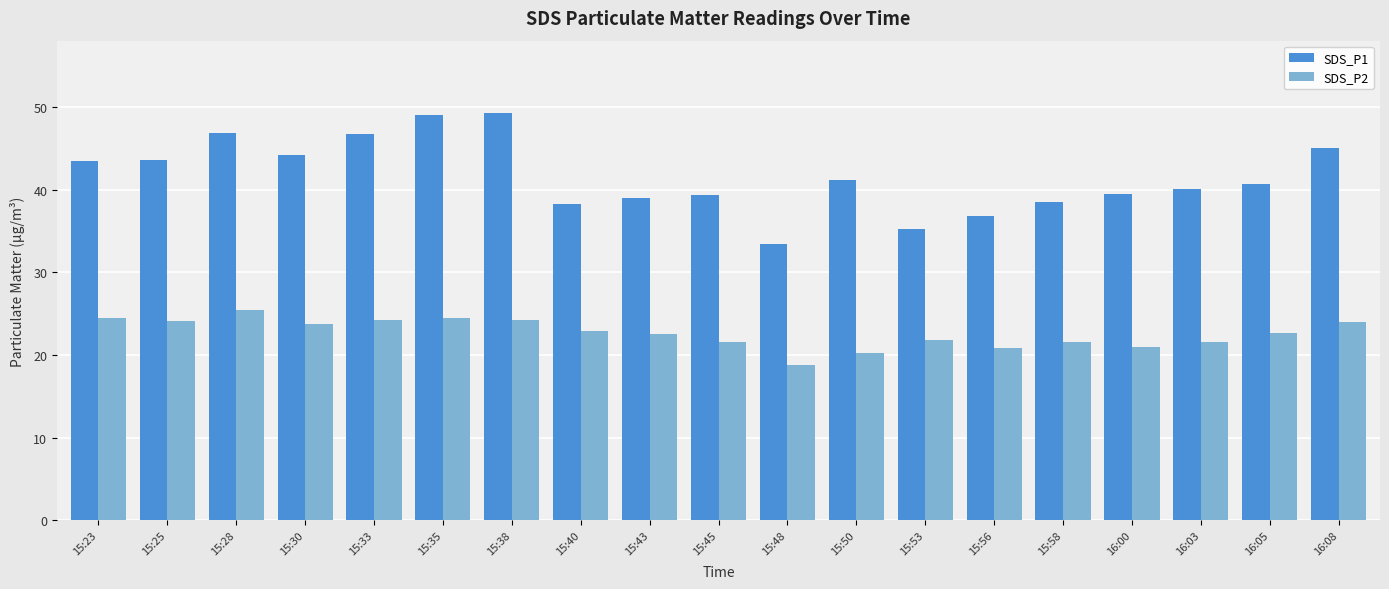

Rank the series at 15:53 from lowest to highest value.

SDS_P2, SDS_P1